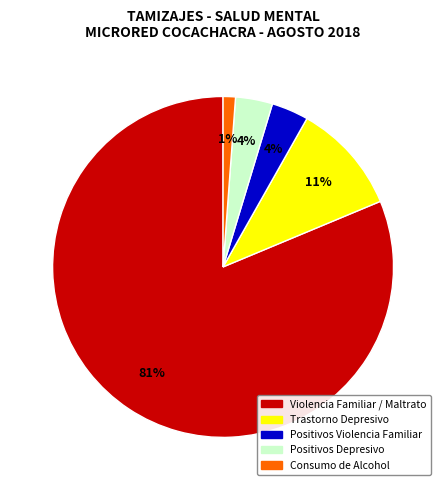

To the nearest percent, what portion does Trastorno Depresivo represent?

11%